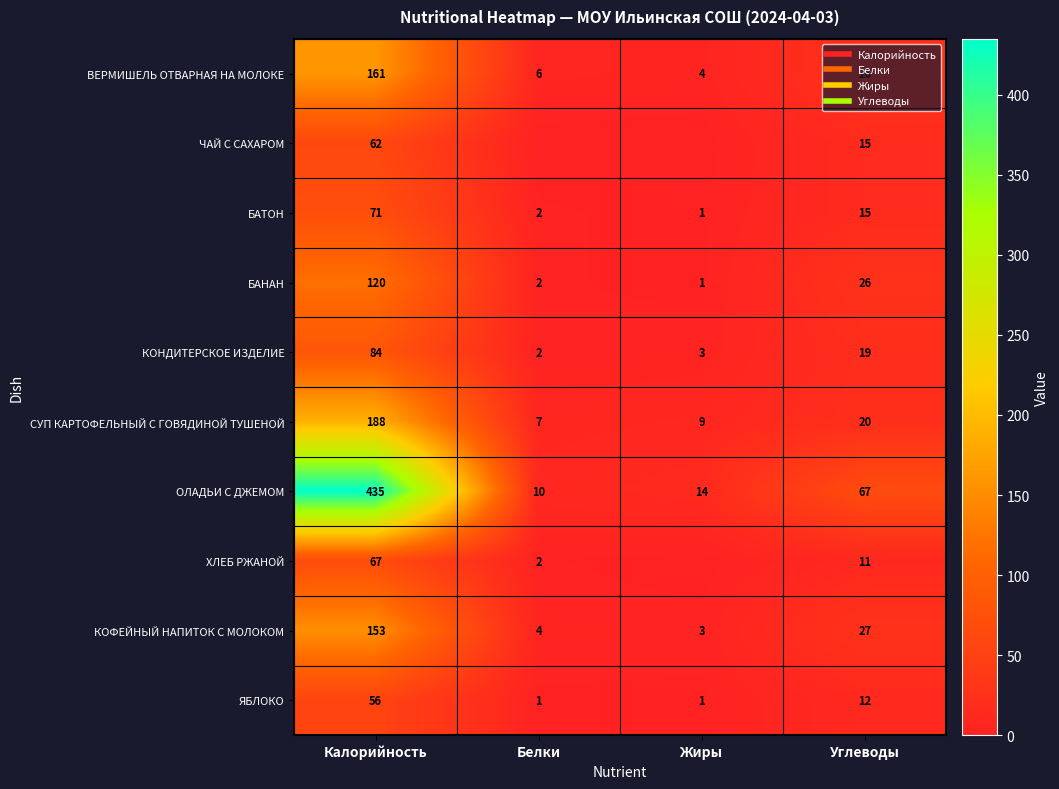

Which series has the largest range (max minus min)?

ОЛАДЬИ С ДЖЕМОМ